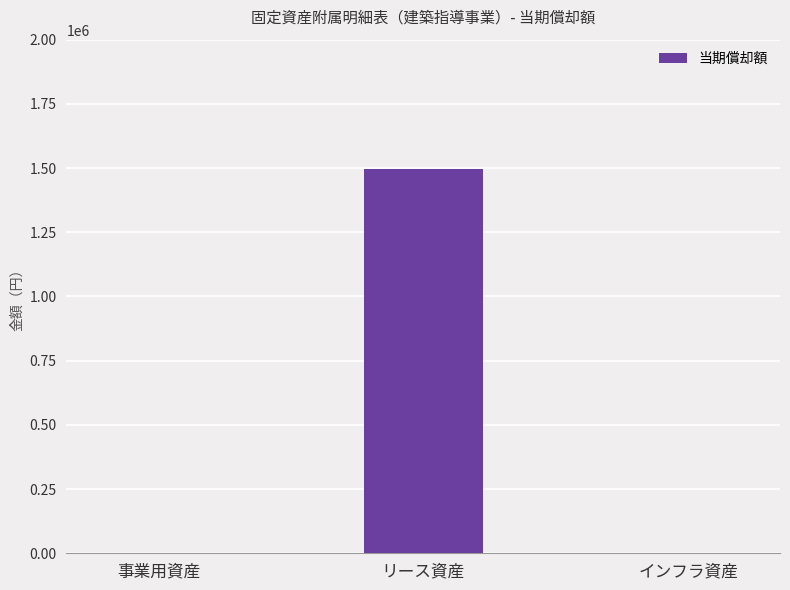

The chart shows a value of 0 at インフラ資産. True or false?

True